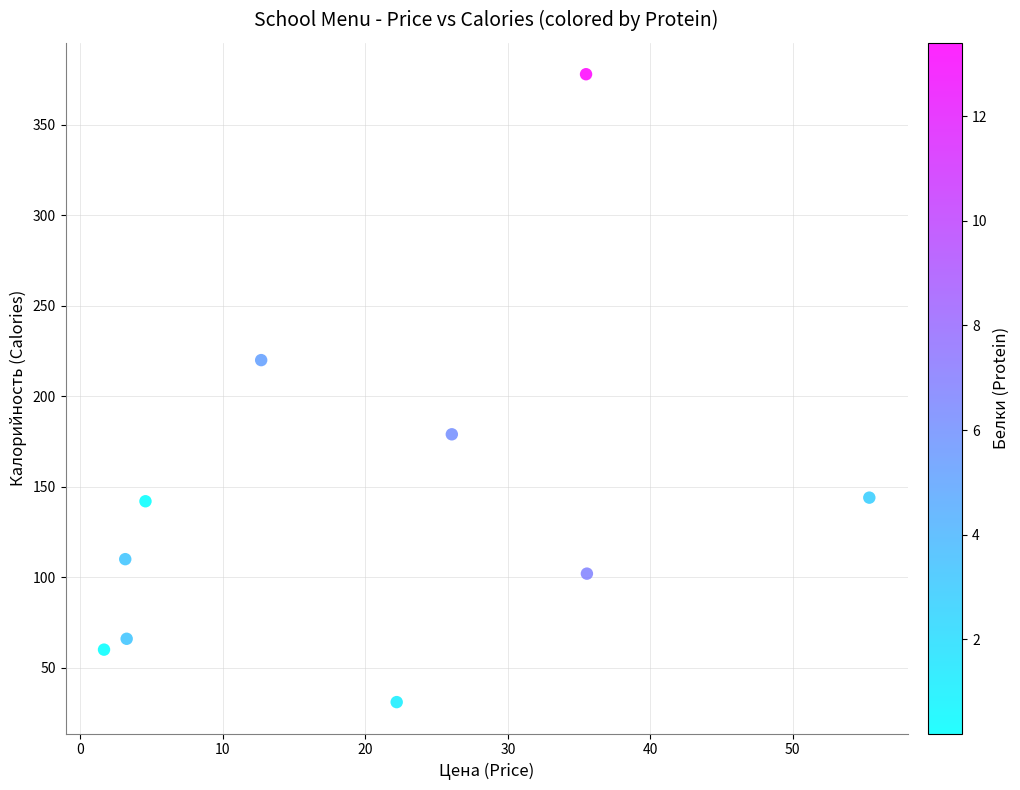

What is the range of Y values (max minus min)?

347